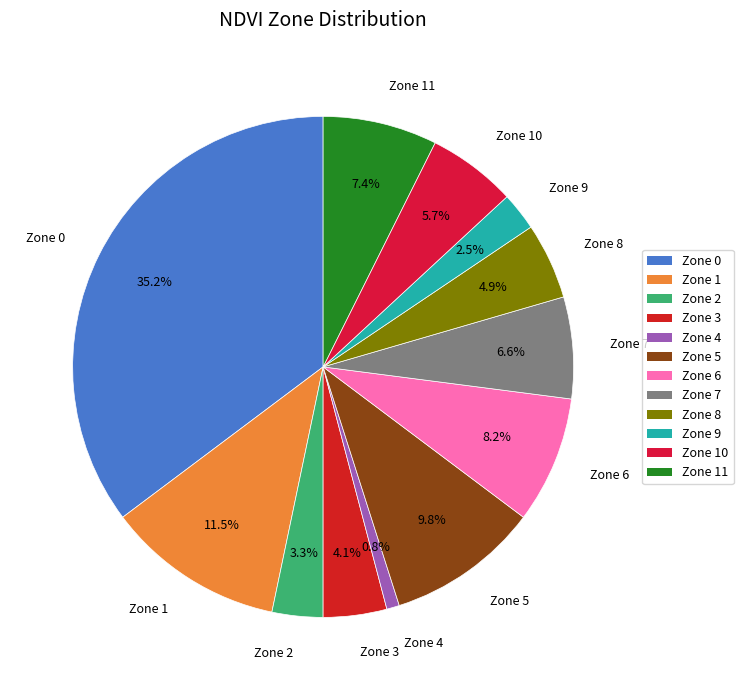

Is the sum of Zone 6 and Zone 10 greater than half?

No